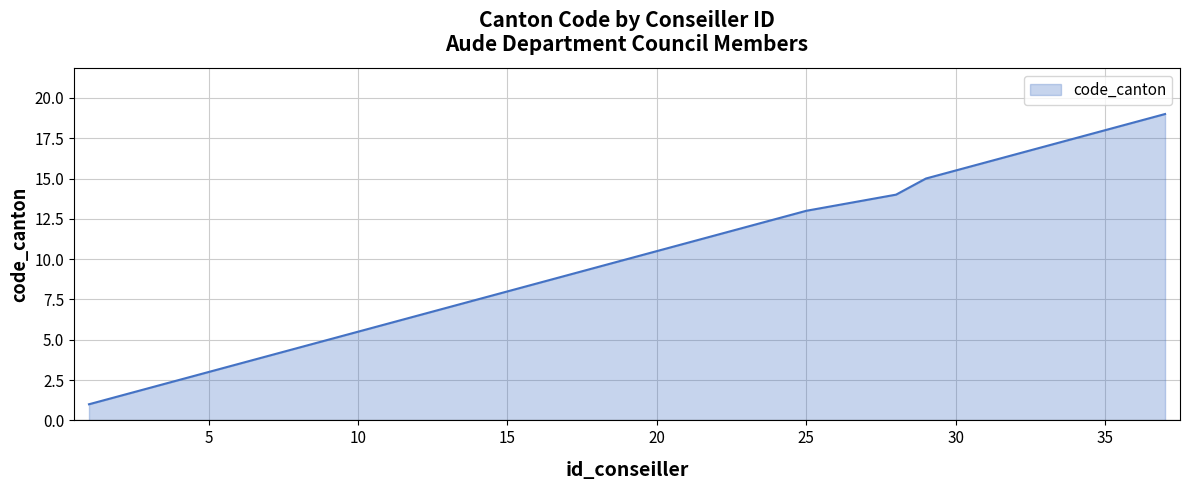

What is the maximum value shown in the chart?

19